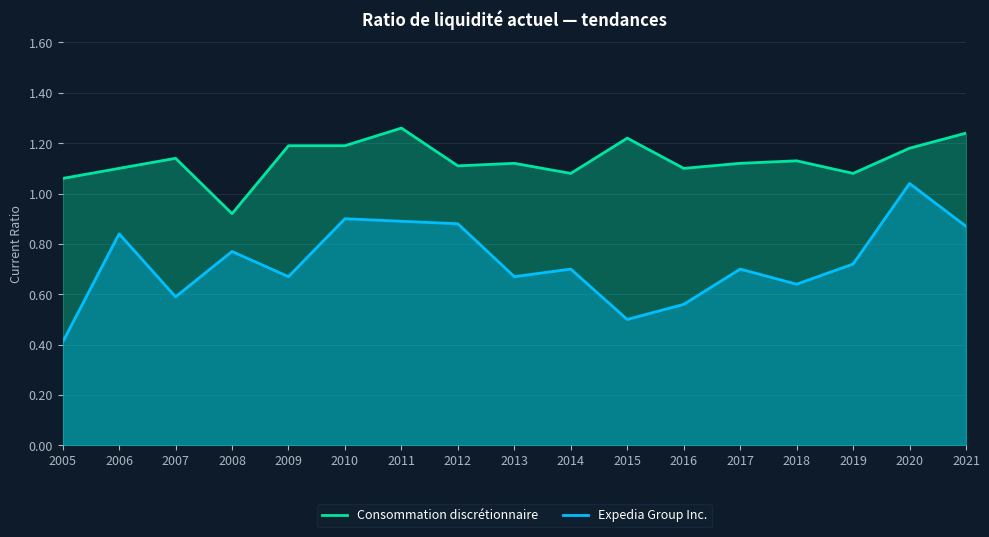

The Consommation discrétionnaire series shows 2.1 at 2015. True or false?

False